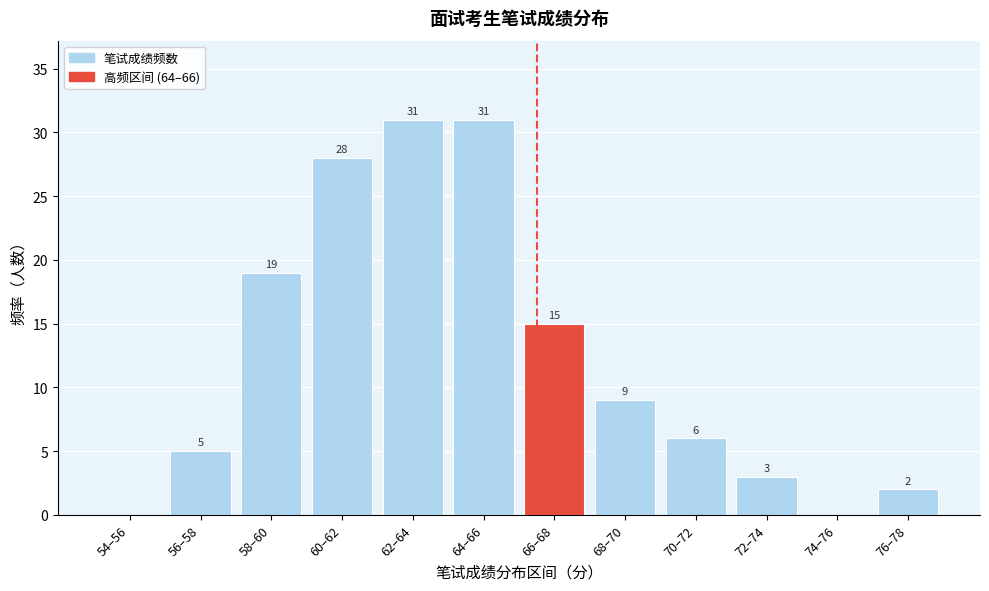

Reading right to left, transcribe all the data shown in this chart.

76–78=2	74–76=0	72–74=3	70–72=6	68–70=9	66–68=15	64–66=31	62–64=31	60–62=28	58–60=19	56–58=5	54–56=0